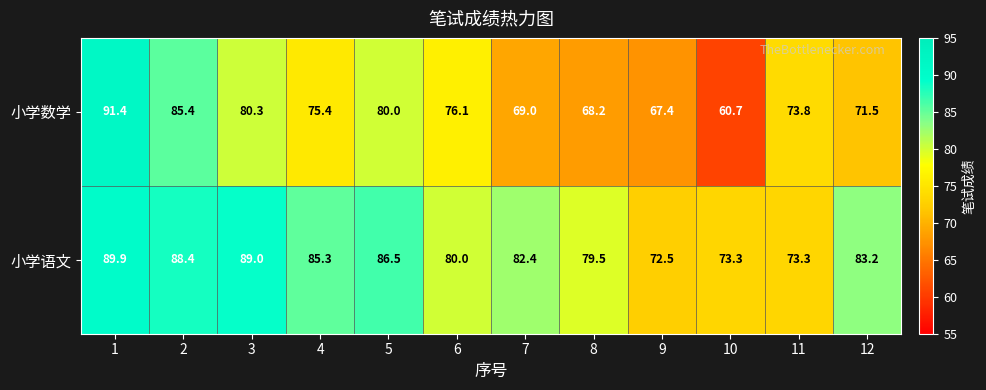

Is the value of 小学数学 at 10 greater than the value of 小学语文 at 10?

No